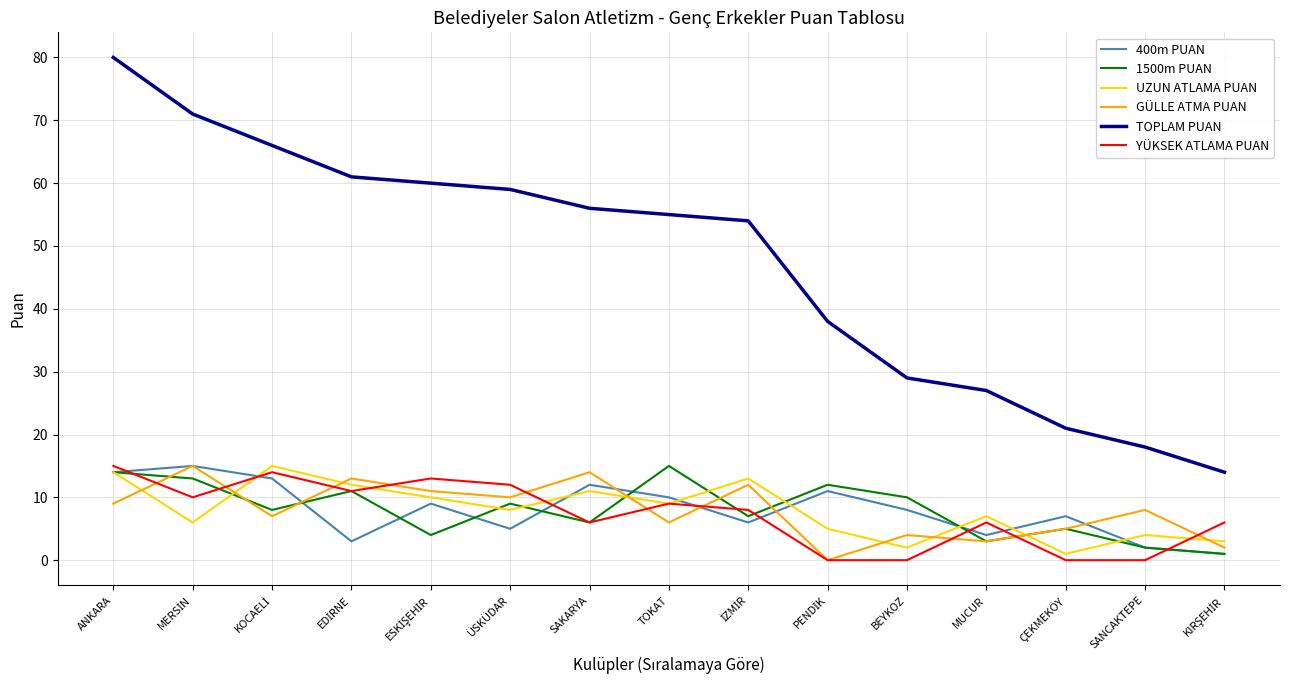

Is it true that UZUN ATLAMA PUAN equals 9 at TOKAT?

True